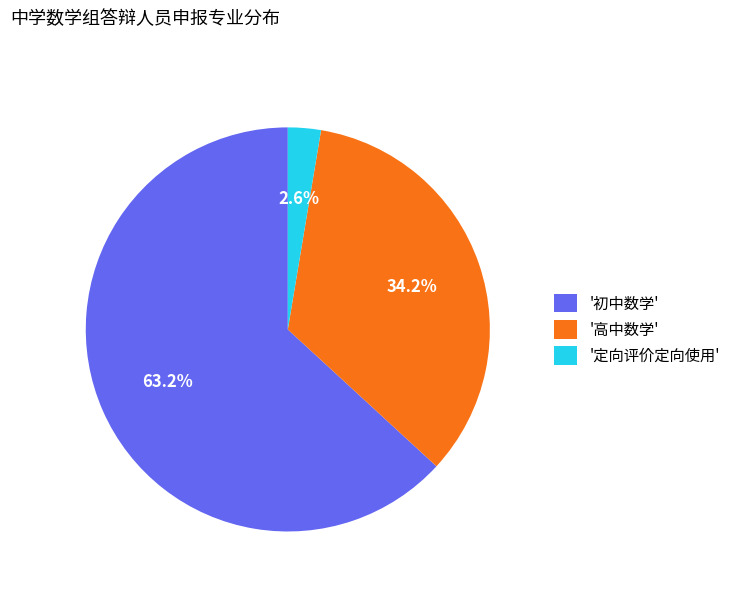

Which has a higher value, '定向评价定向使用' or '初中数学'?

'初中数学'